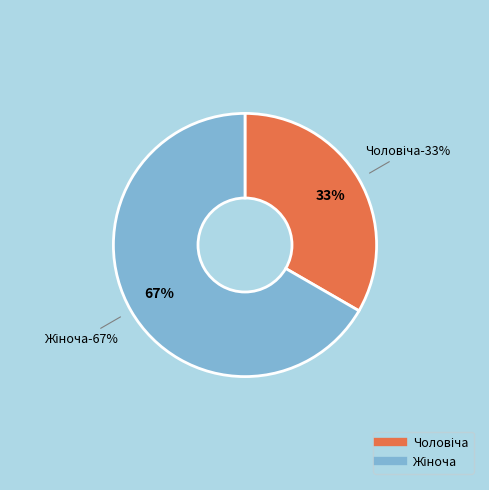

Count the number of slices in the pie.

2